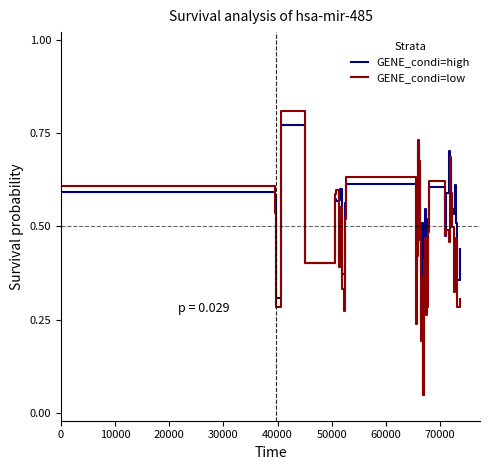

At how many categories does at least one series exceed 0?

40